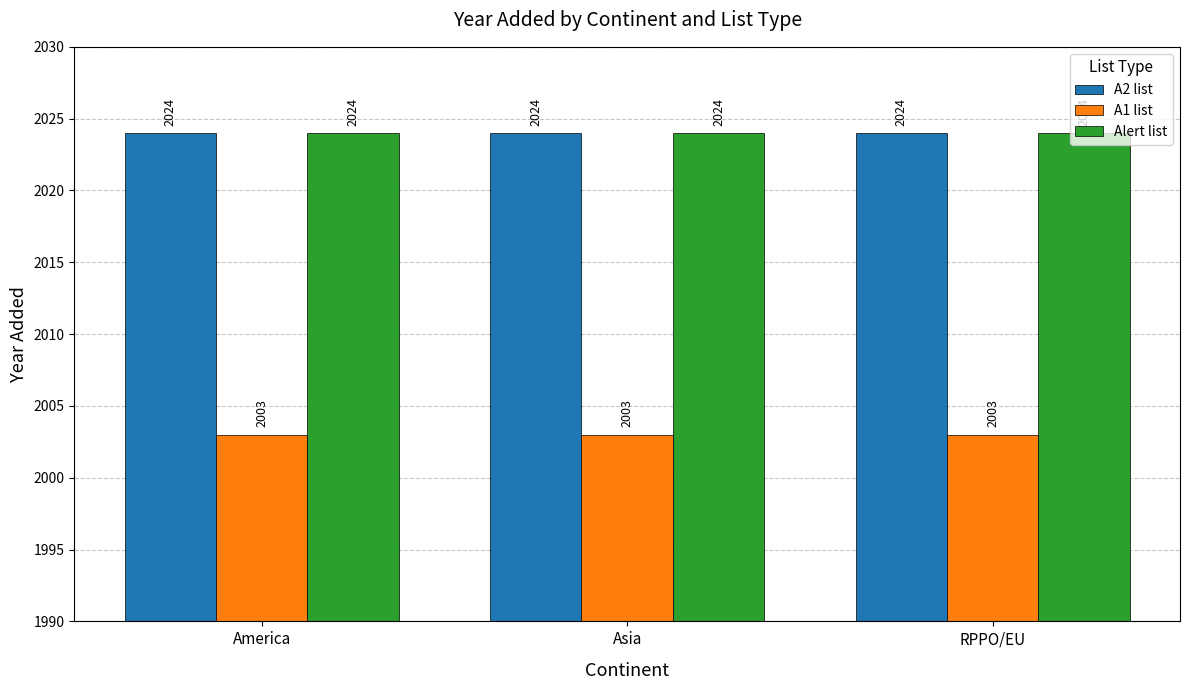

What is the label of the 2nd bar from the left?

Asia